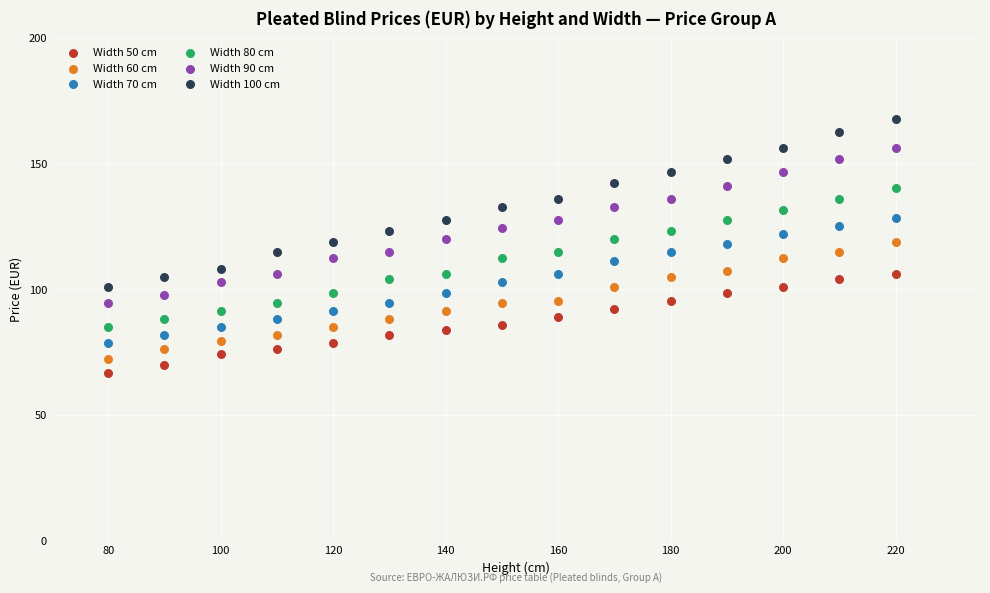

Which series contains the highest Y value?

Width 100 cm